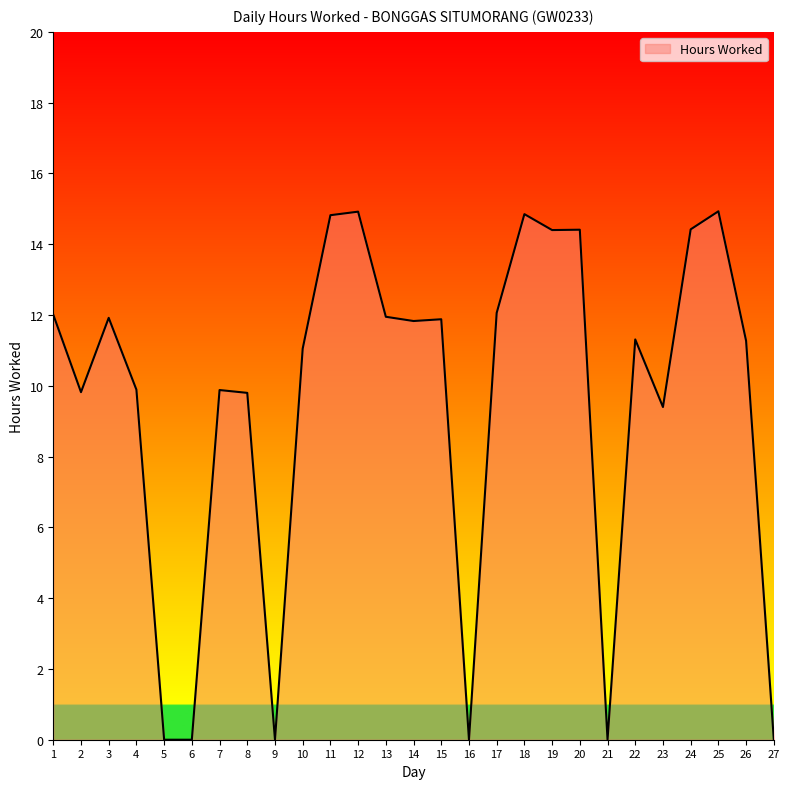

Does the chart have visible grid lines?

No